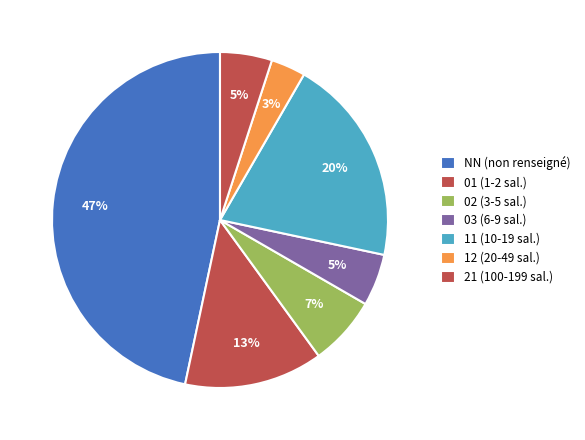

The NN slice represents 61% of the pie. True or false?

False